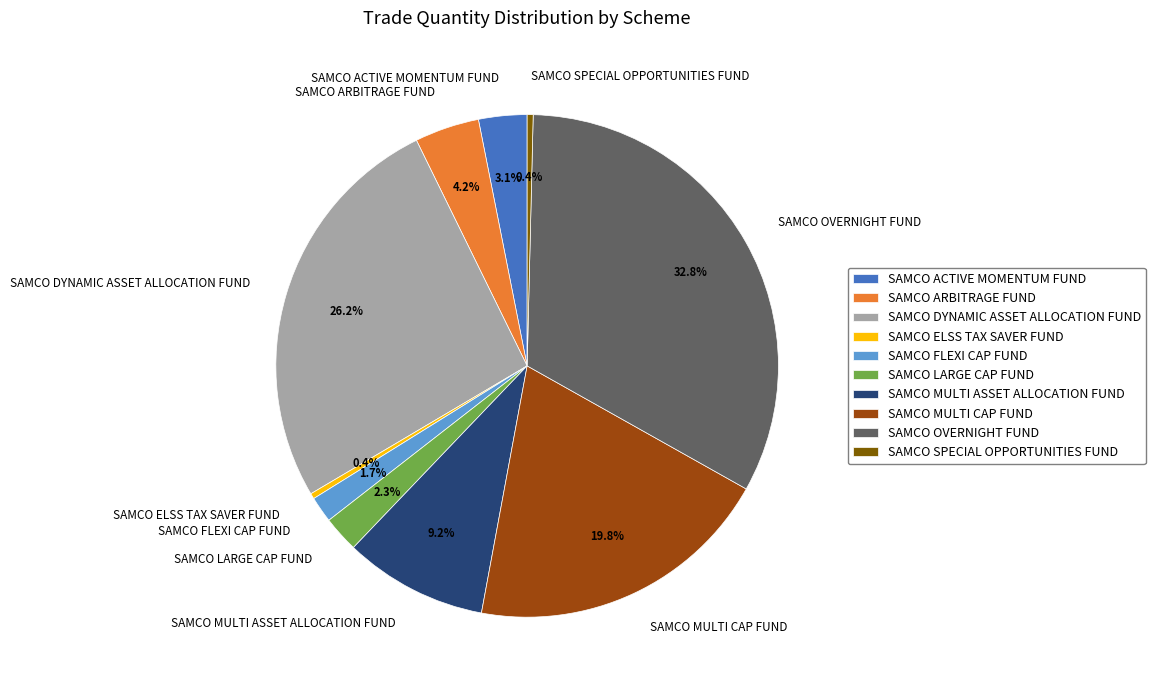

What is the largest slice in the pie chart?

SAMCO OVERNIGHT FUND